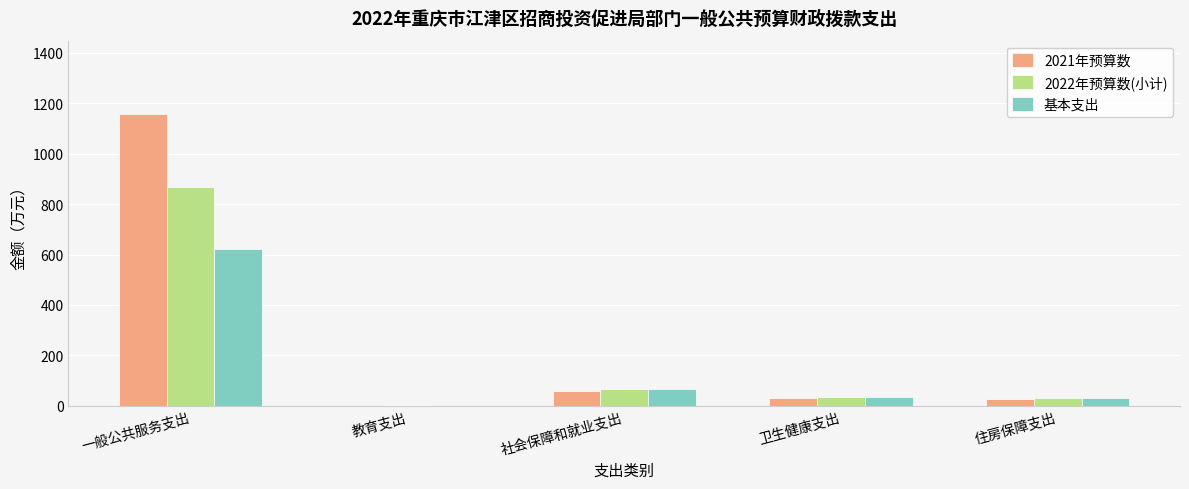

Which category has the highest value in the 基本支出 series?

一般公共服务支出